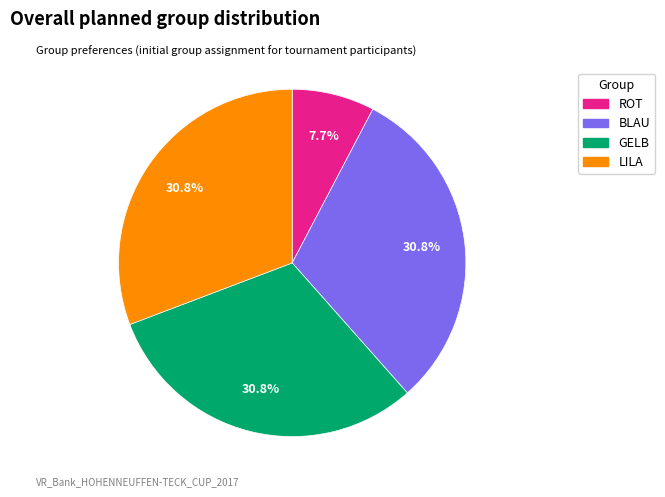

How many slices are in this pie chart?

4